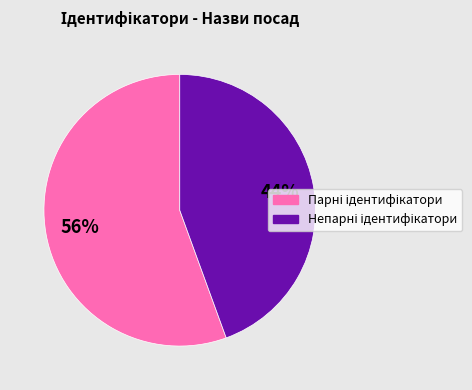

Is there a majority slice in this chart?

Yes